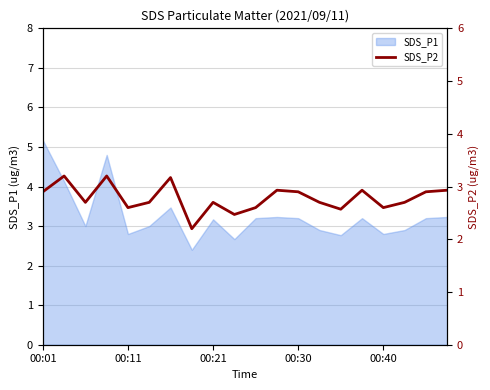

The SDS_P1 series shows 3.2 at 00:30. True or false?

True